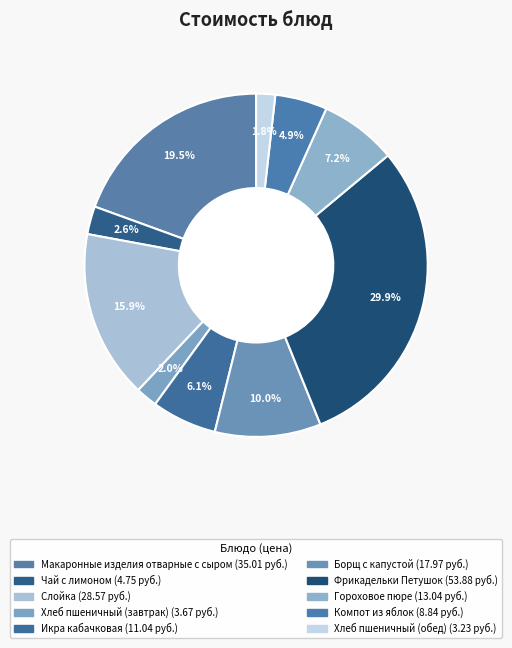

Which category has the biggest portion of the pie?

Фрикадельки Петушок